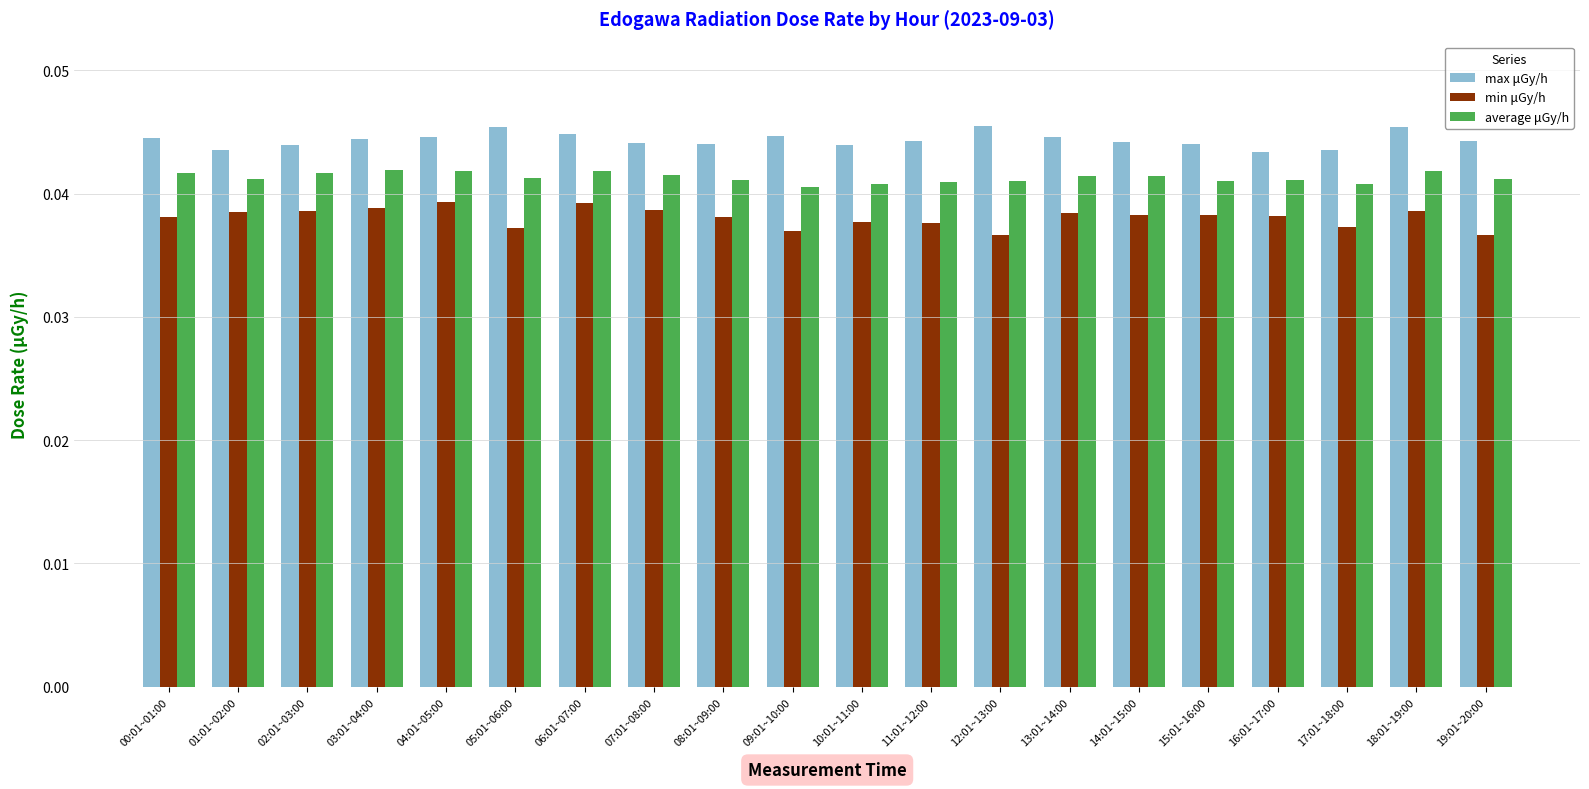

What is the sum of all max μGy/h values?

0.9